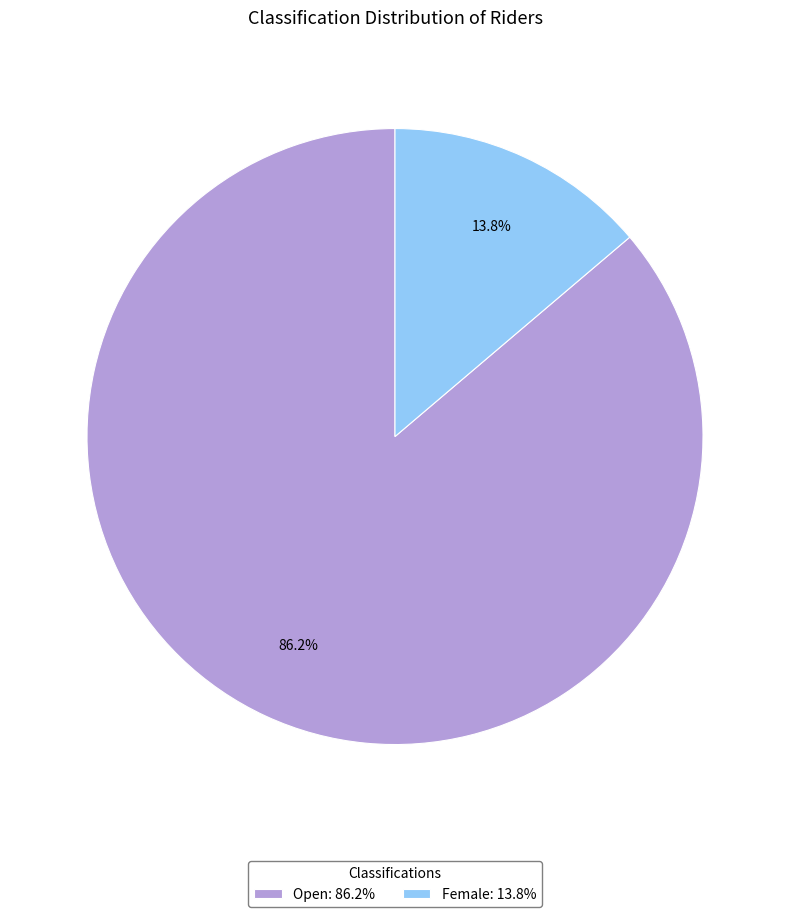

Count the number of slices in the pie.

2